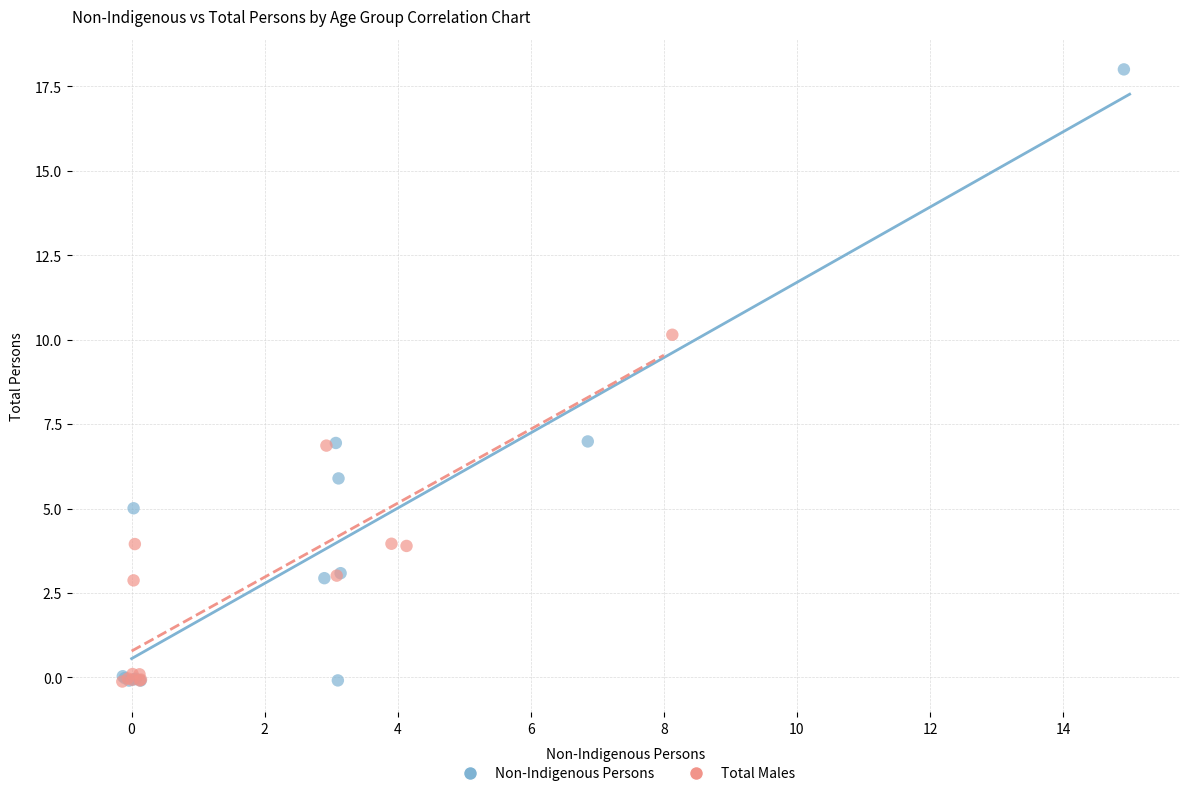

Which series contains the highest Y value?

Non-Indigenous Persons